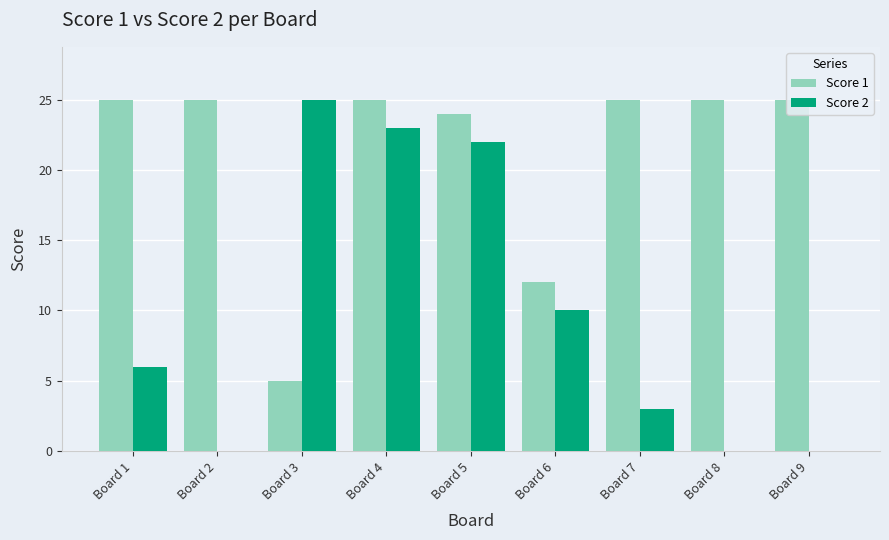

What is the sum of all Score 1 values?

191